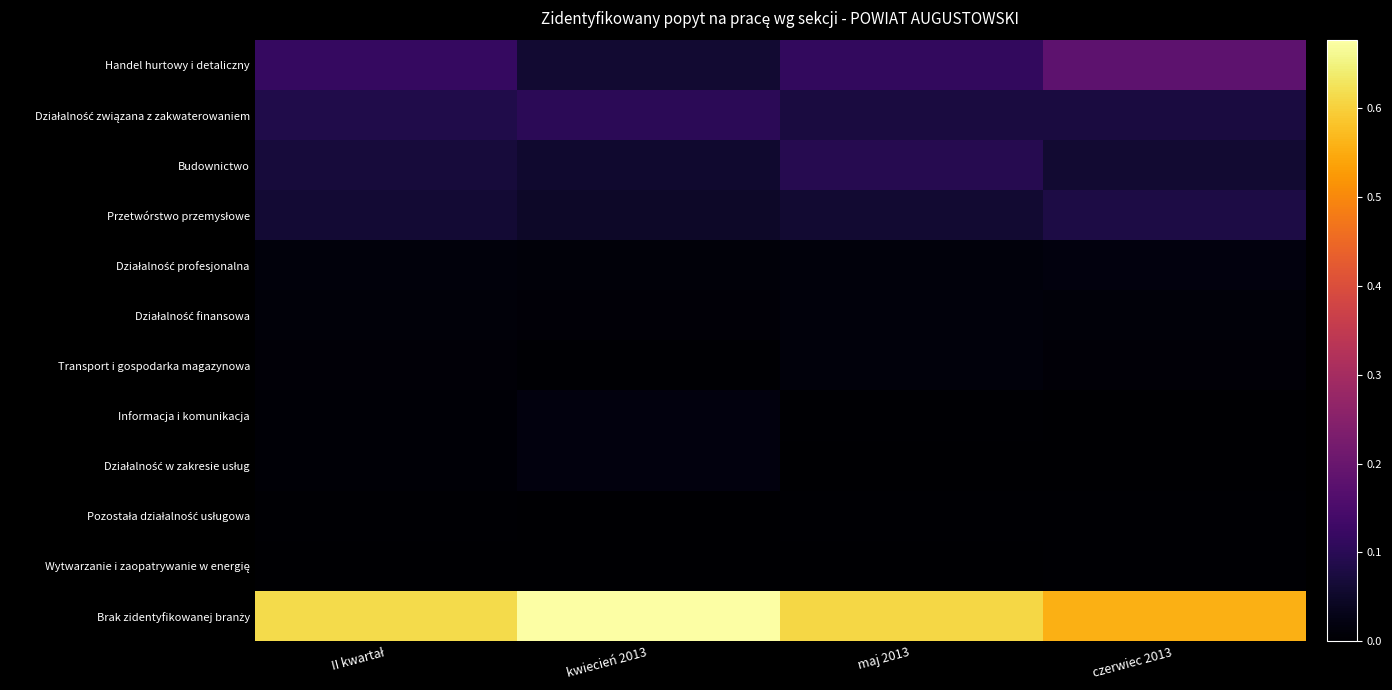

Which label corresponds to the largest value in the chart?

kwiecień 2013